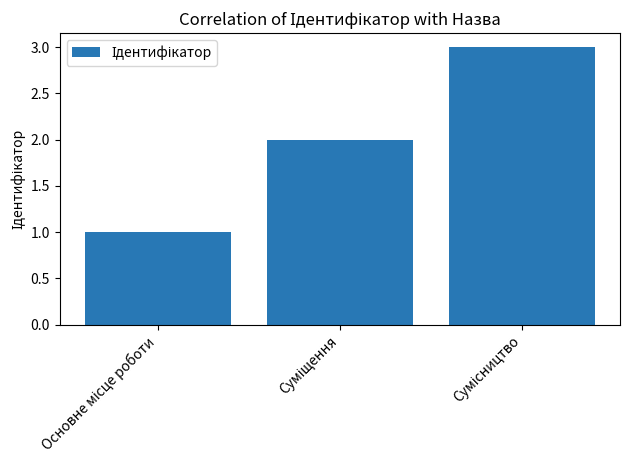

What is the sum of all values?

6